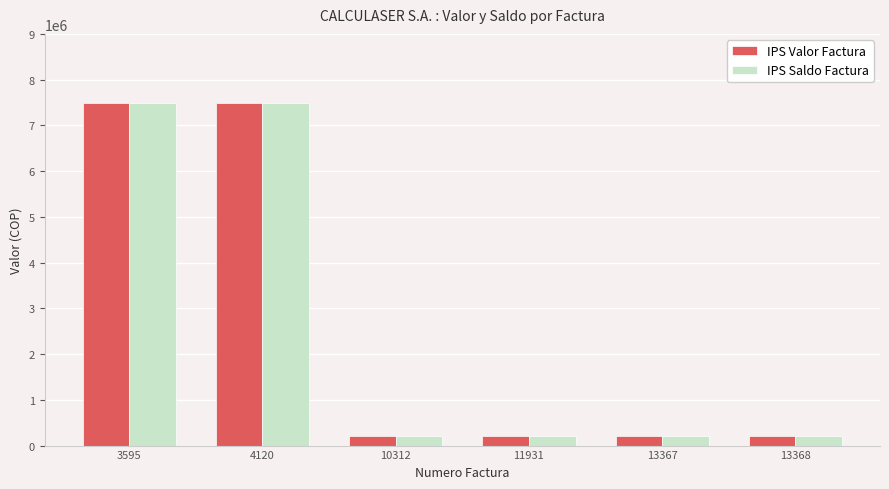

What value does the IPS Saldo Factura series have at 11931?

200000